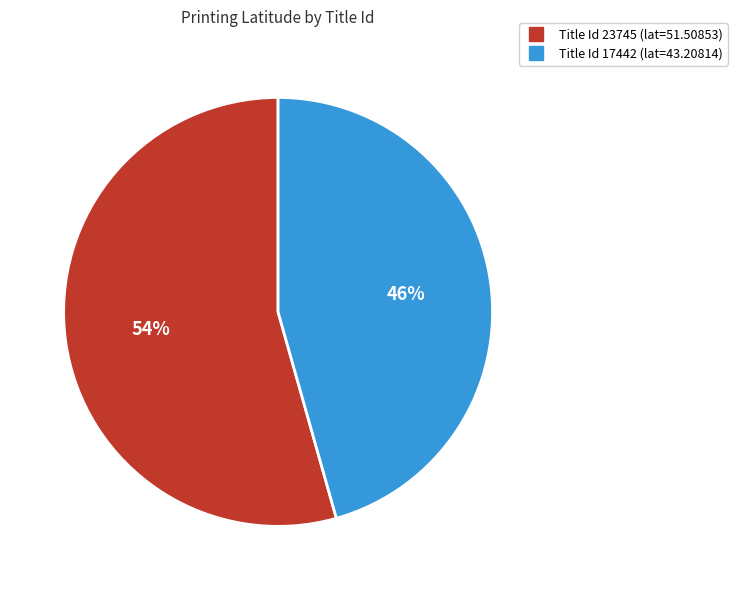

To the nearest percent, what is the average slice percentage?

50%